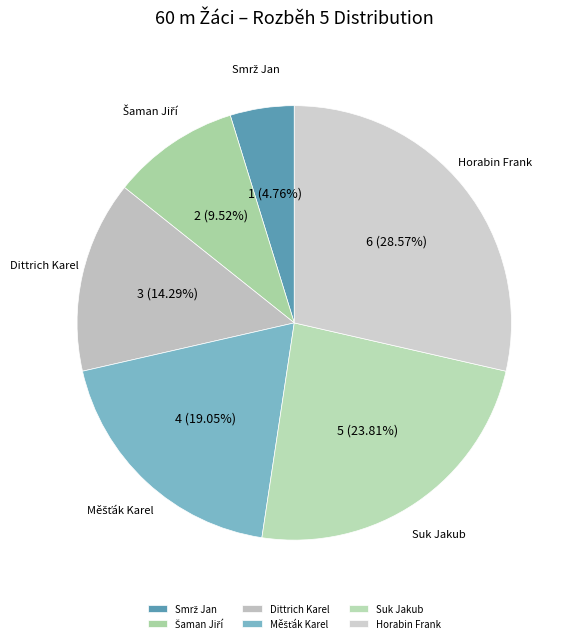

How many segments does this pie chart have?

6